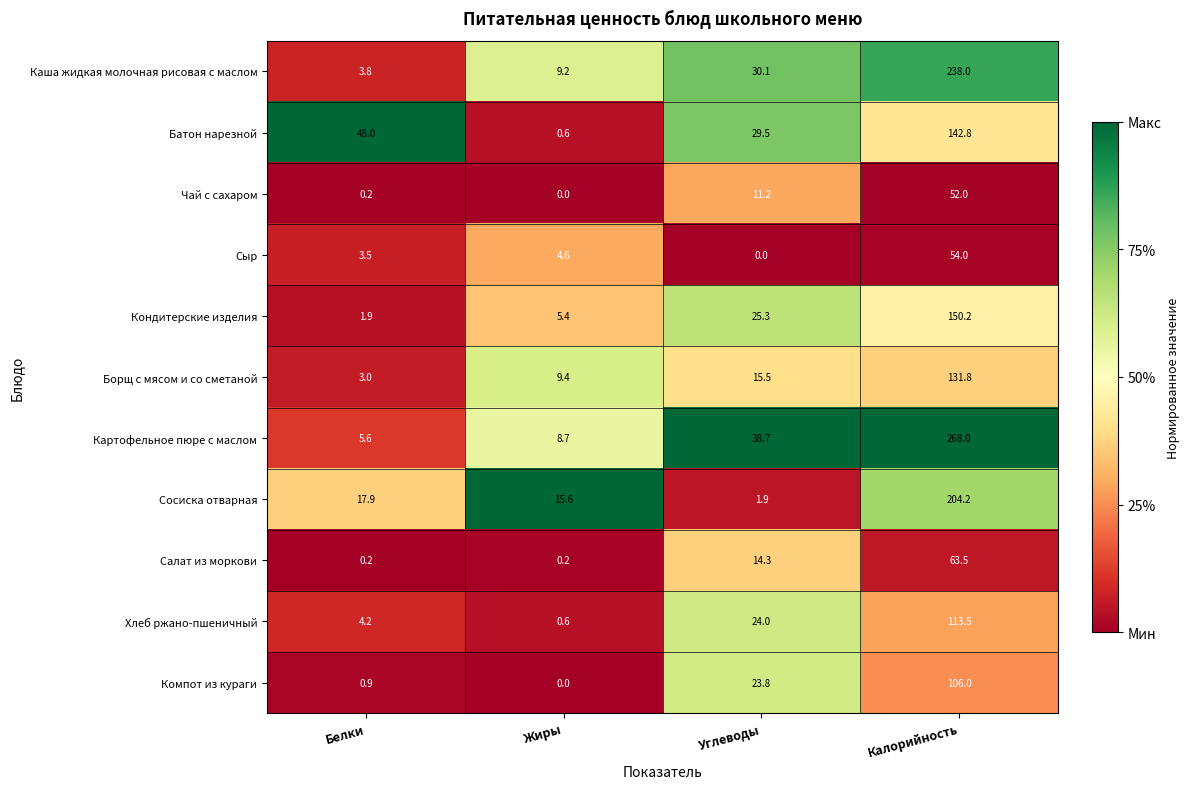

At which label does Кондитерские изделия reach its minimum?

Белки